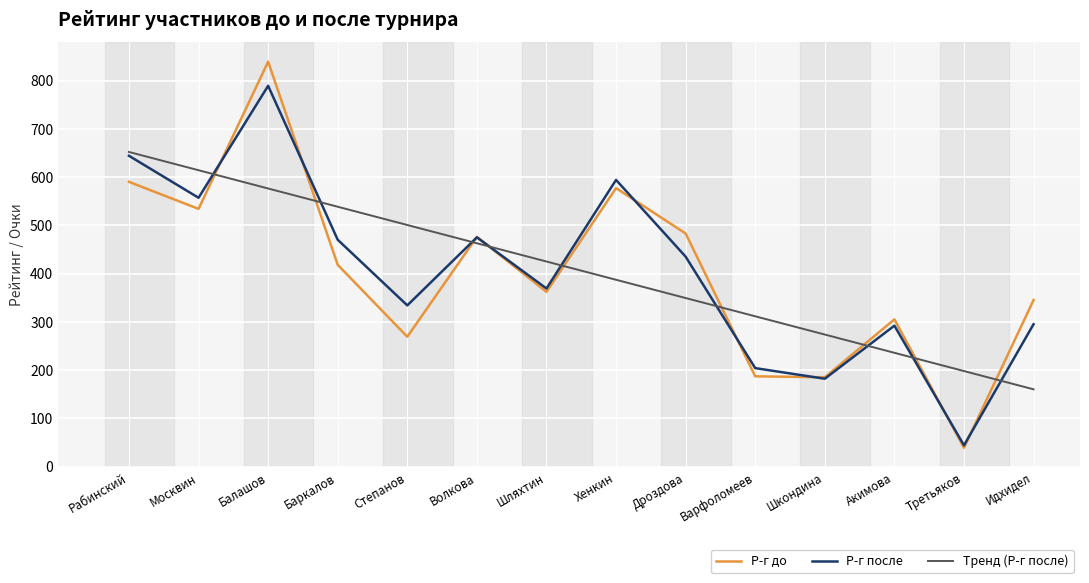

Between which two adjacent categories do Тренд (Р-г после) and Р-г после first intersect?

Москвин and Балашов